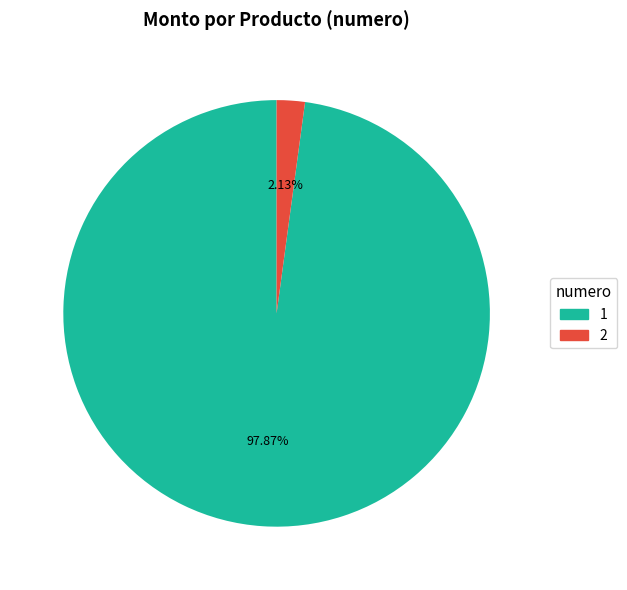

Which slice represents more than half of the pie?

1